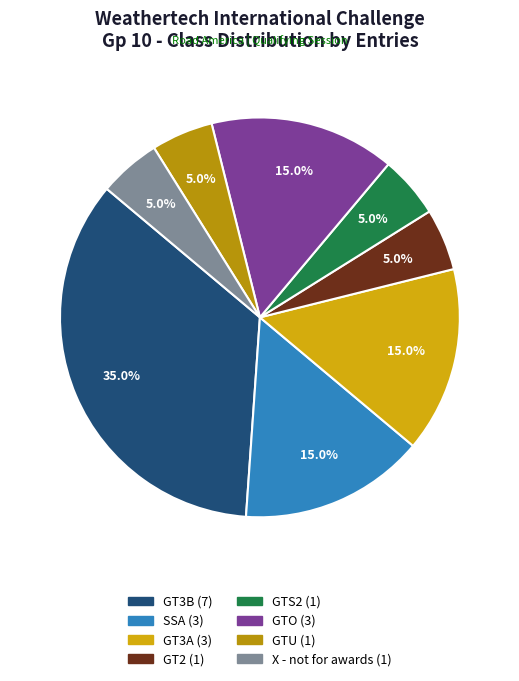

How many segments does this pie chart have?

8